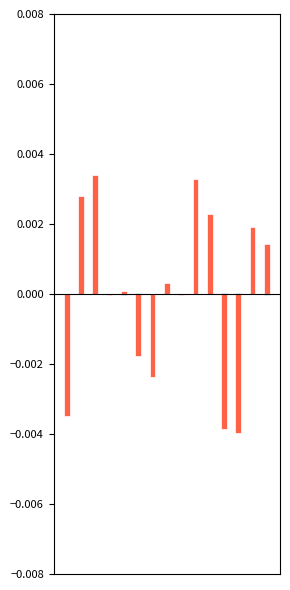

True or false: Journal Volume has a value of 0.0 at 1.

False